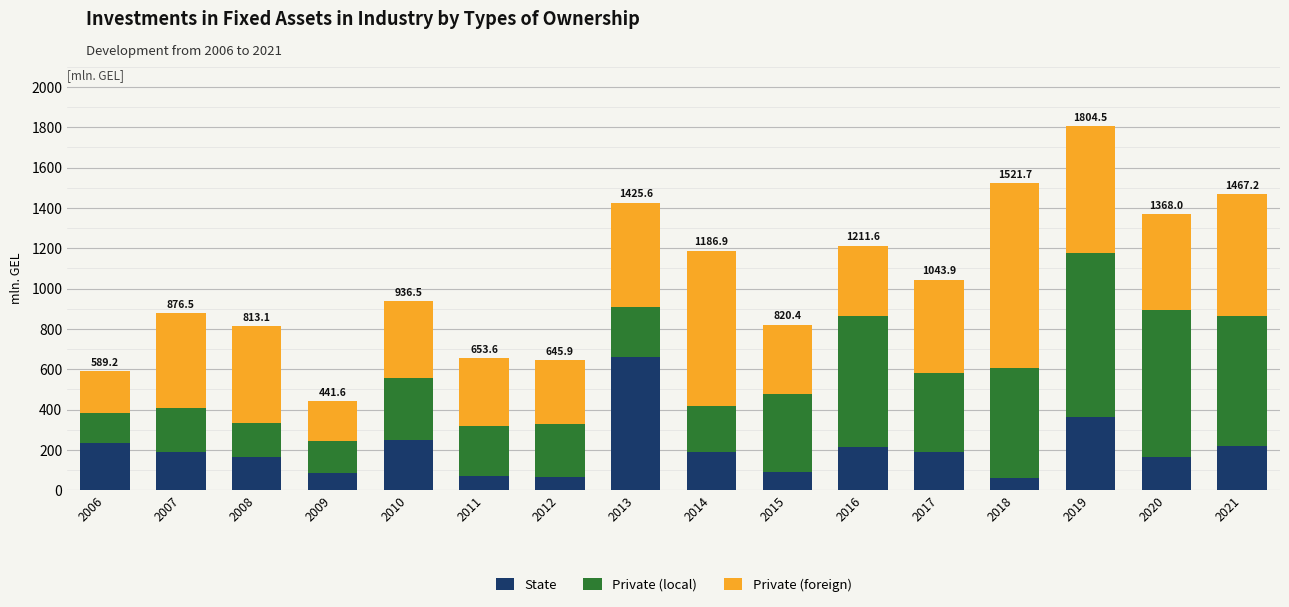

Count the number of categories in the chart.

16